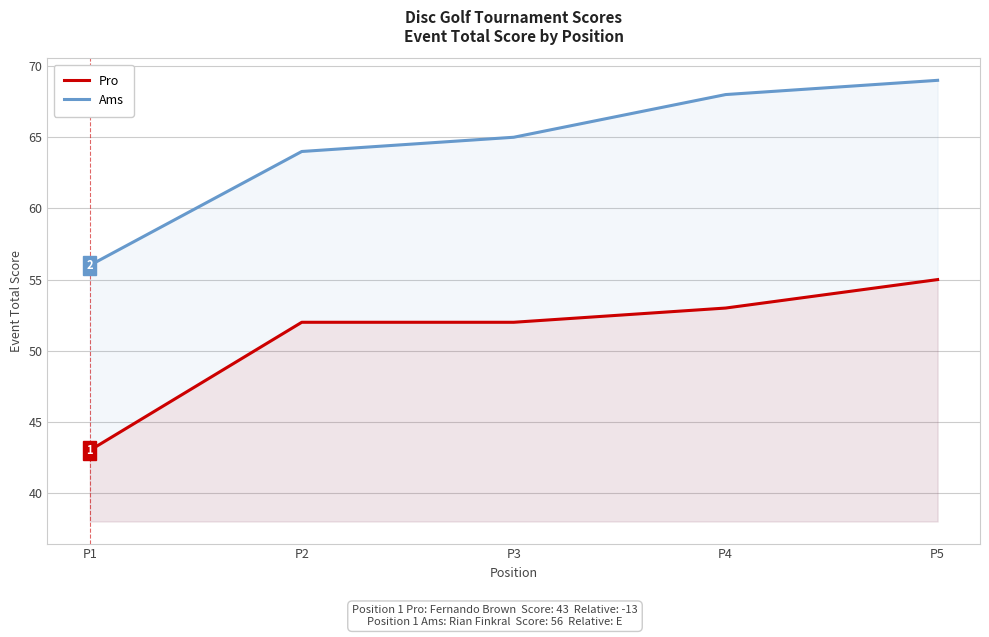

True or false: Pro and Ams intersect in this chart.

False